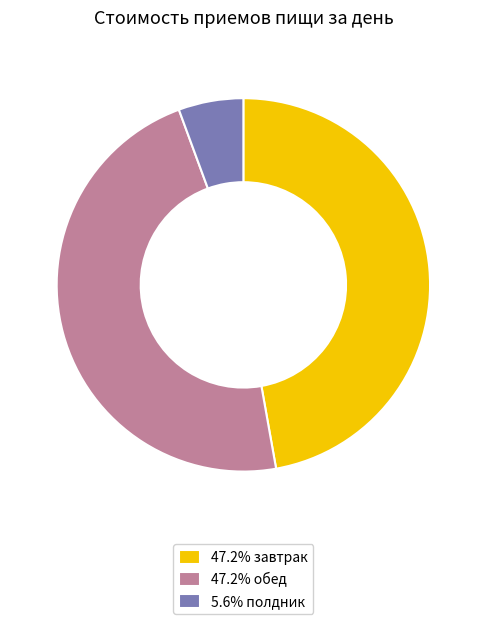

Is there any slice that represents more than half of the pie?

No